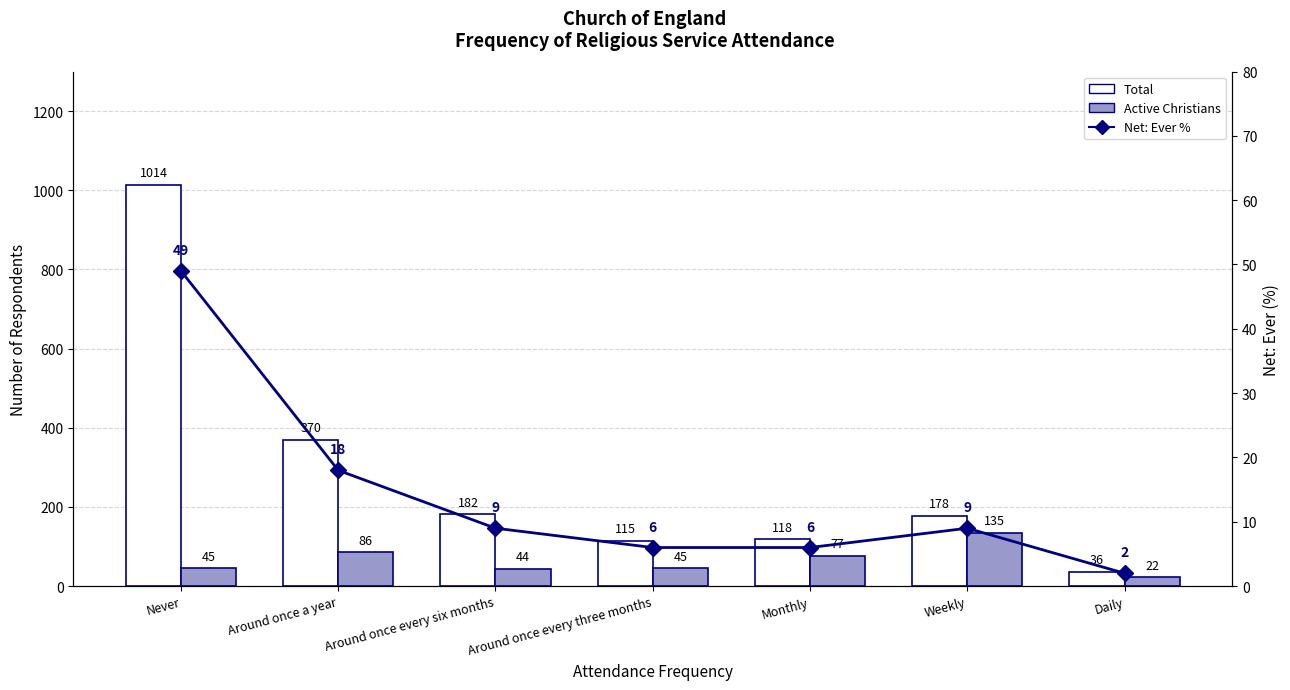

Reading left to right, transcribe all the data shown in this chart.

Total: Never=1014	Around once a year=370	Around once every six months=182	Around once every three months=115	Monthly=118	Weekly=178	Daily=36
Active Christians: Never=45	Around once a year=86	Around once every six months=44	Around once every three months=45	Monthly=77	Weekly=135	Daily=22
Net: Ever %: Never=49	Around once a year=18	Around once every six months=9	Around once every three months=6	Monthly=6	Weekly=9	Daily=2